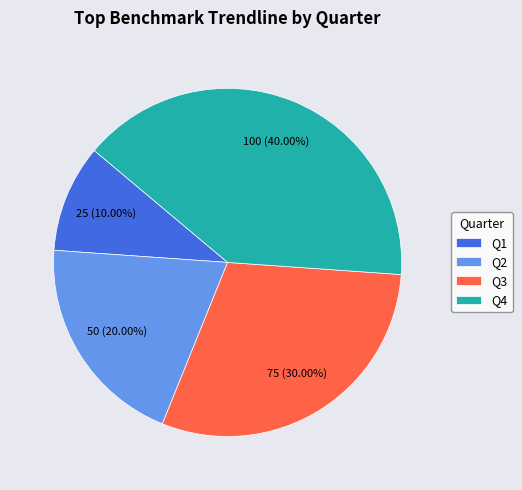

What percentage is NOT represented by Q3?

70.0%